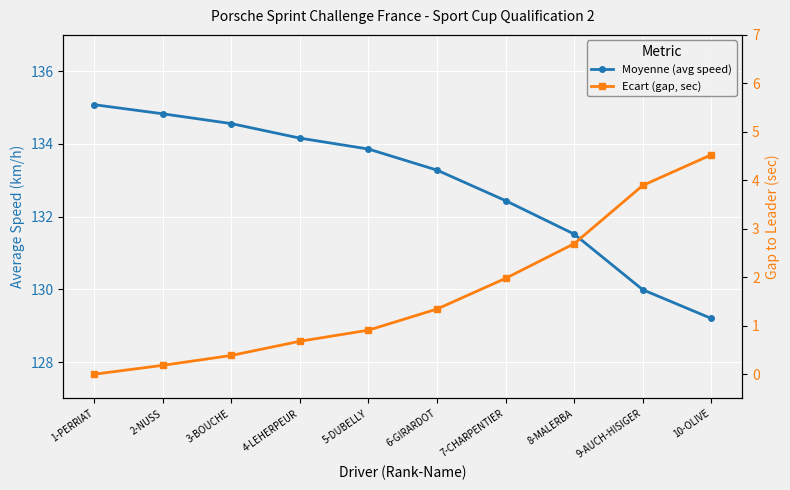

What is the value of the Moyenne (avg speed) point at the 9th from the left?

130.0